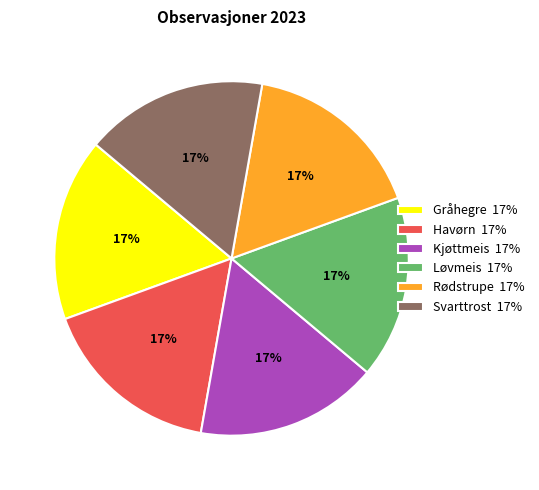

Does any single category account for the majority?

No